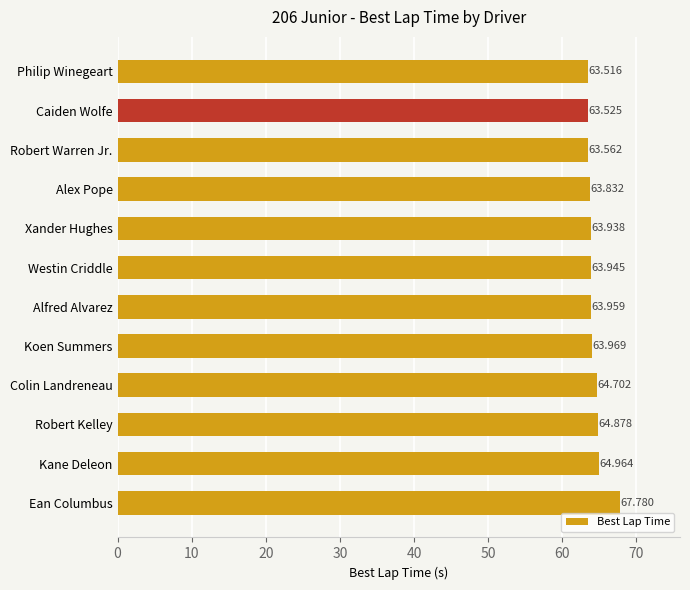

Rank the categories by value from highest to lowest.

Ean Columbus, Kane Deleon, Robert Kelley, Colin Landreneau, Koen Summers, Alfred Alvarez, Westin Criddle, Xander Hughes, Alex Pope, Robert Warren Jr., Caiden Wolfe, Philip Winegeart